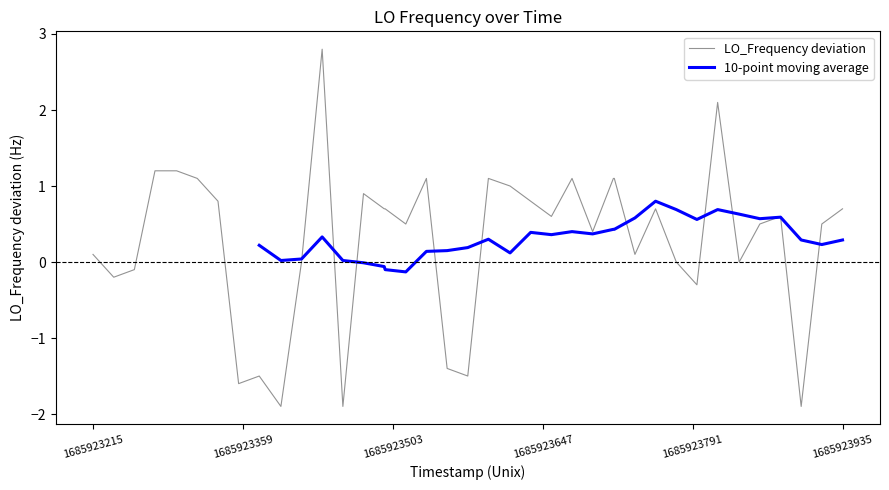

What is the lowest value of the LO_Frequency deviation series?

-1.9